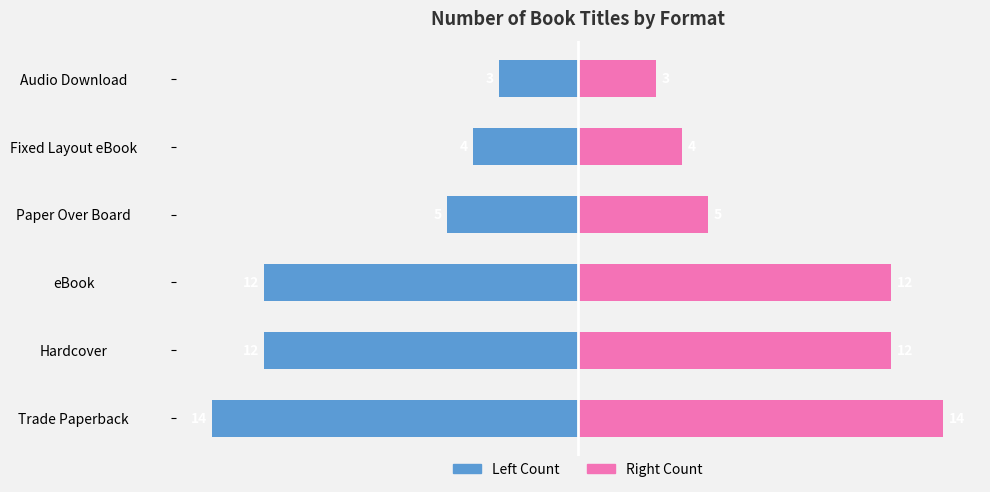

Is it true that Count (Left) equals -5 at Audio Download?

False